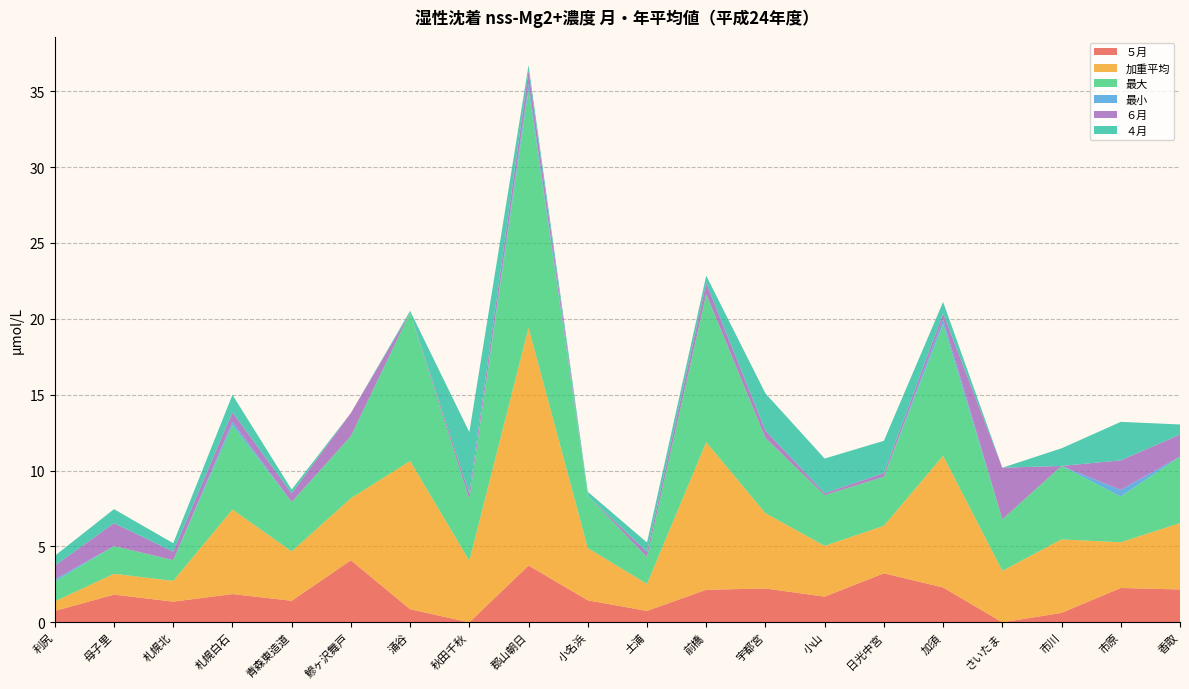

Reading left to right, list all the values displayed in this chart.

５月: 利尻=0.7	母子里=1.8	札幌北=1.4	札幌白石=1.9	青森東造道=1.4	鰺ヶ沢舞戸=4.1	涌谷=0.9	秋田千秋=0.0	郡山朝日=3.7	小名浜=1.5	土浦=0.8	前橋=2.1	宇都宮=2.2	小山=1.7	日光中宮=3.2	加須=2.3	さいたま=0.0	市川=0.6	市原=2.3	香取=2.2
加重平均: 利尻=0.6	母子里=1.4	札幌北=1.4	札幌白石=5.6	青森東造道=3.3	鰺ヶ沢舞戸=4.1	涌谷=9.8	秋田千秋=4.1	郡山朝日=15.7	小名浜=3.4	土浦=1.8	前橋=9.7	宇都宮=5.0	小山=3.3	日光中宮=3.1	加須=8.7	さいたま=3.4	市川=4.8	市原=3.0	香取=4.4
最大: 利尻=1.3	母子里=1.8	札幌北=1.4	札幌白石=5.6	青森東造道=3.3	鰺ヶ沢舞戸=4.1	涌谷=9.8	秋田千秋=4.1	郡山朝日=15.7	小名浜=3.4	土浦=1.8	前橋=9.7	宇都宮=5.0	小山=3.3	日光中宮=3.2	加須=8.7	さいたま=3.4	市川=4.8	市原=3.0	香取=4.4
最小: 利尻=0.1	母子里=0.0	札幌北=0.0	札幌白石=0.2	青森東造道=0.0	鰺ヶ沢舞戸=0.0	涌谷=0.0	秋田千秋=0.0	郡山朝日=0.4	小名浜=0.0	土浦=0.0	前橋=0.0	宇都宮=0.0	小山=0.0	日光中宮=0.0	加須=0.3	さいたま=0.0	市川=0.0	市原=0.4	香取=0.0
６月: 利尻=0.9	母子里=1.5	札幌北=0.6	札幌白石=0.6	青森東造道=0.6	鰺ヶ沢舞戸=1.5	涌谷=0.0	秋田千秋=0.4	郡山朝日=0.9	小名浜=0.0	土浦=0.3	前橋=0.7	宇都宮=0.5	小山=0.1	日光中宮=0.2	加須=0.4	さいたま=3.4	市川=0.0	市原=1.9	香取=1.4
４月: 利尻=0.6	母子里=0.9	札幌北=0.6	札幌白石=1.1	青森東造道=0.3	鰺ヶ沢舞戸=0.0	涌谷=0.1	秋田千秋=4.1	郡山朝日=0.4	小名浜=0.3	土浦=0.6	前橋=0.5	宇都宮=2.5	小山=2.3	日光中宮=2.1	加須=0.8	さいたま=0.0	市川=1.2	市原=2.5	香取=0.7